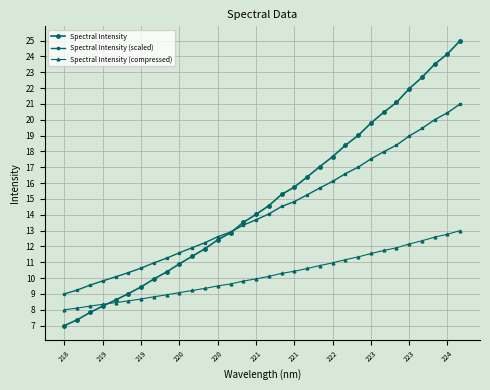

Which series has the largest range (max minus min)?

Spectral Intensity